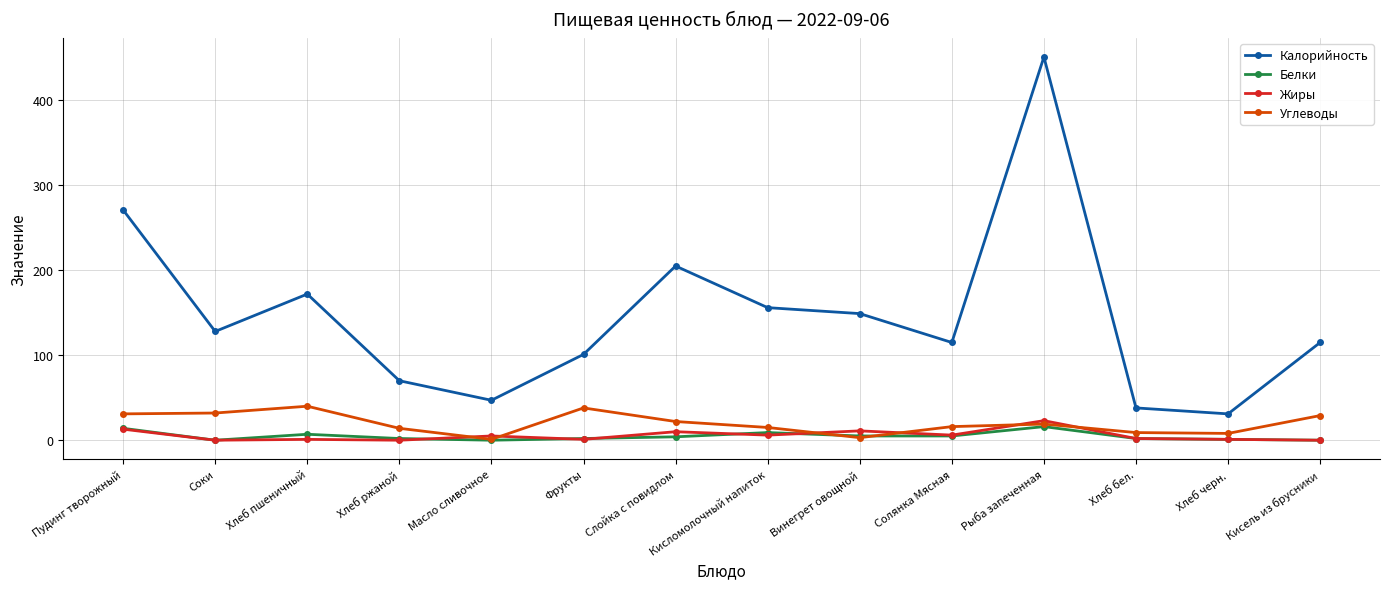

Count the number of data series in this chart.

4